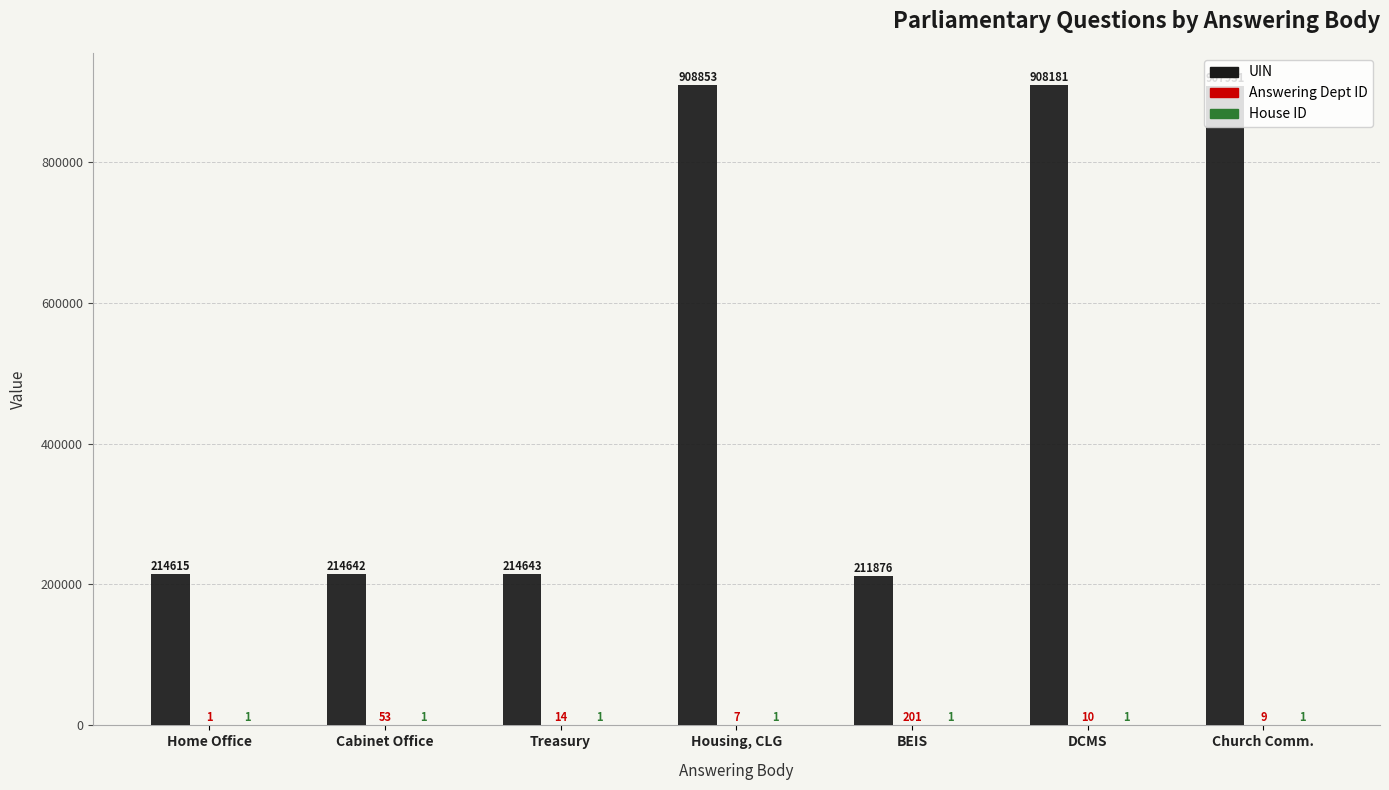

How many groups of bars are there?

7